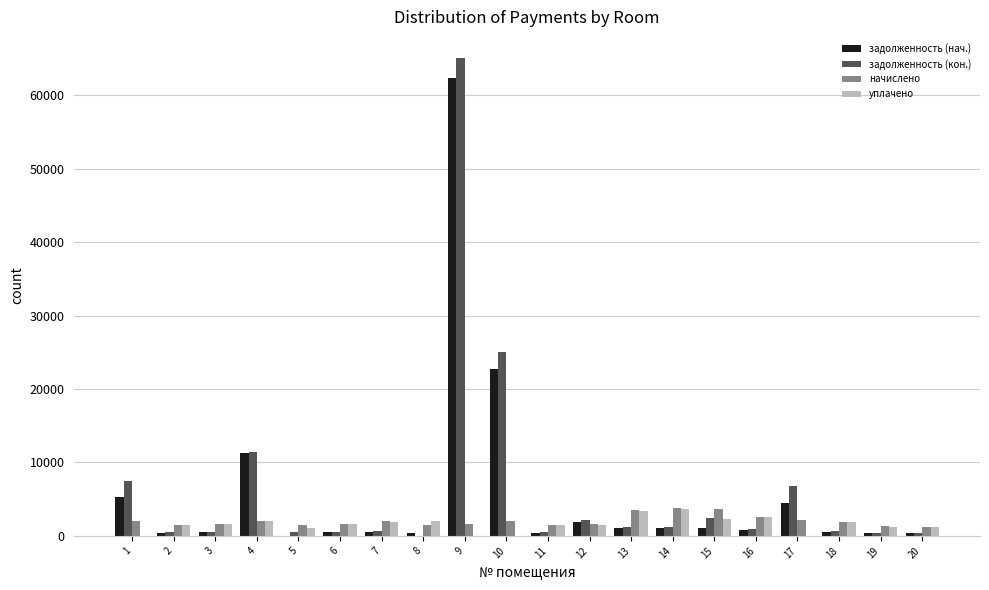

The задолженность (нач.) series shows 2958.4 at 1. True or false?

False